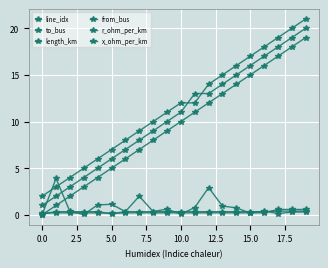

Does the chart have visible grid lines?

Yes